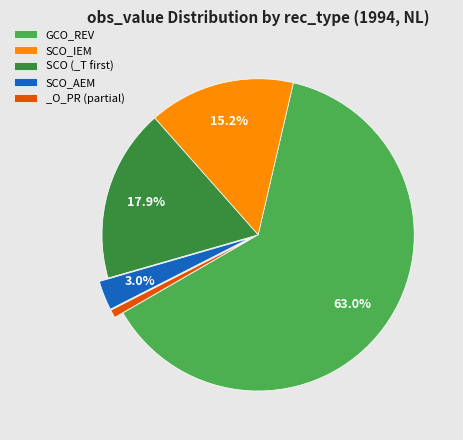

Which category has the smallest portion of the pie?

_O_PR (partial)